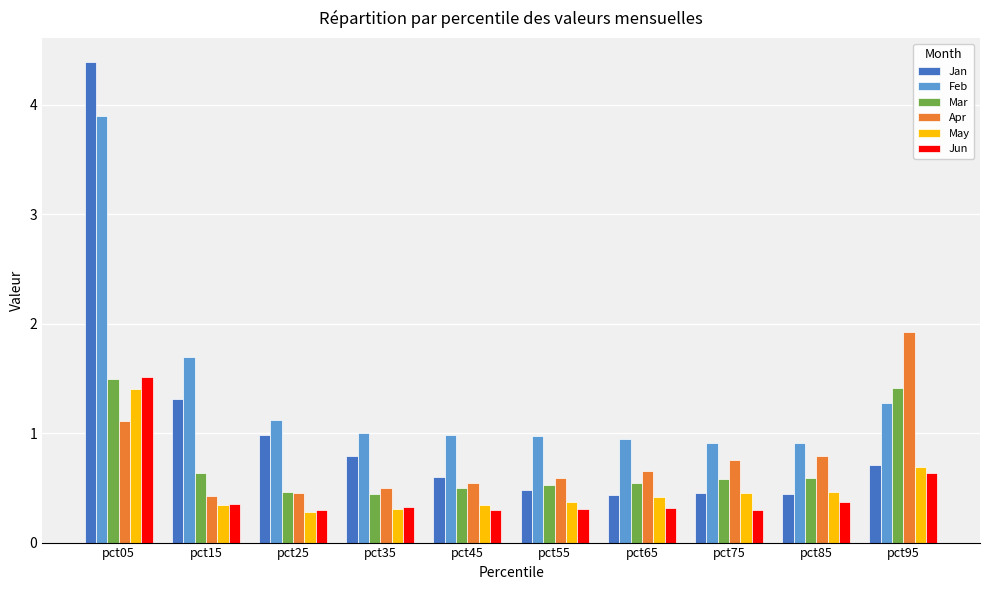

At which label is Jan closest to 2?

pct15